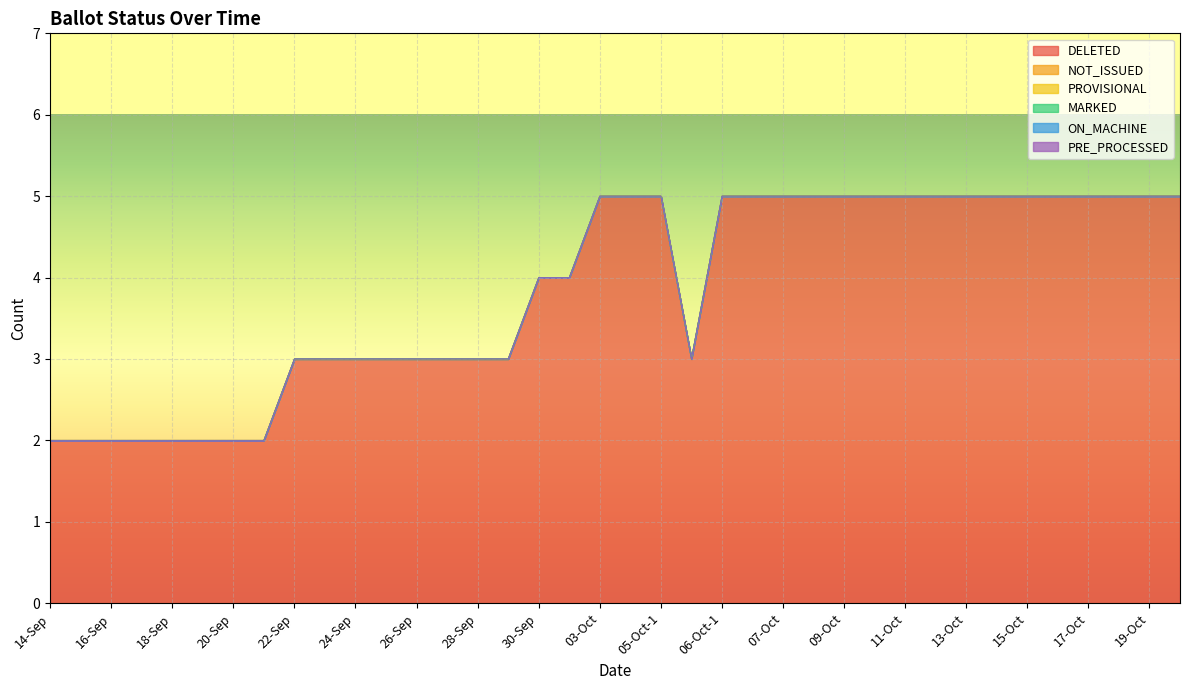

True or false: DELETED and ON_MACHINE cross at least once.

False